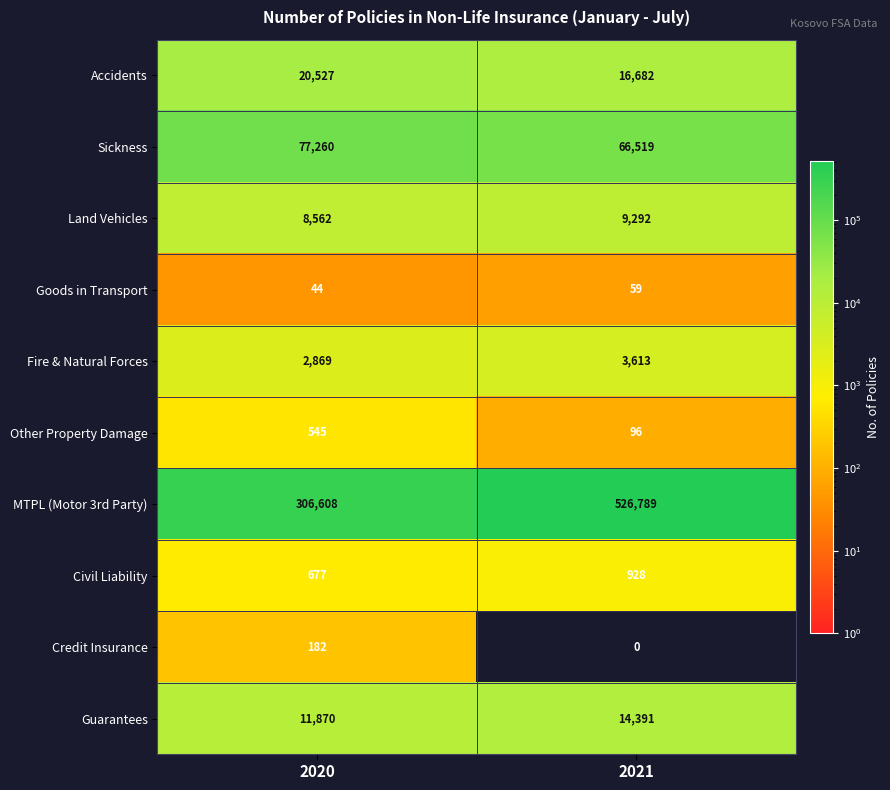

What is the difference between the Fire & Natural Forces values at 2020 and 2021?

744